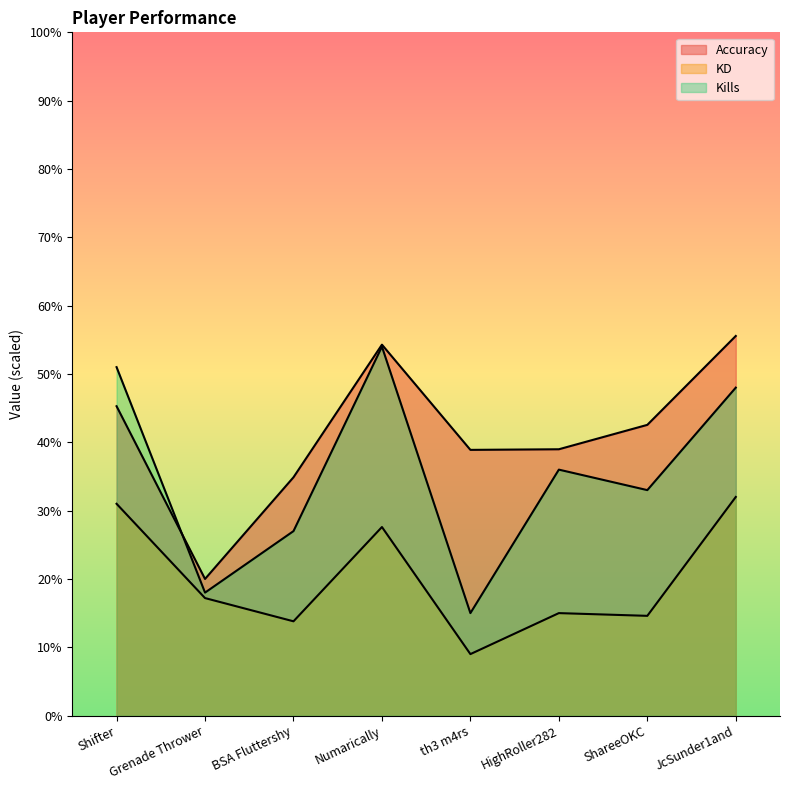

Does the chart display data point markers on the line(s)?

No